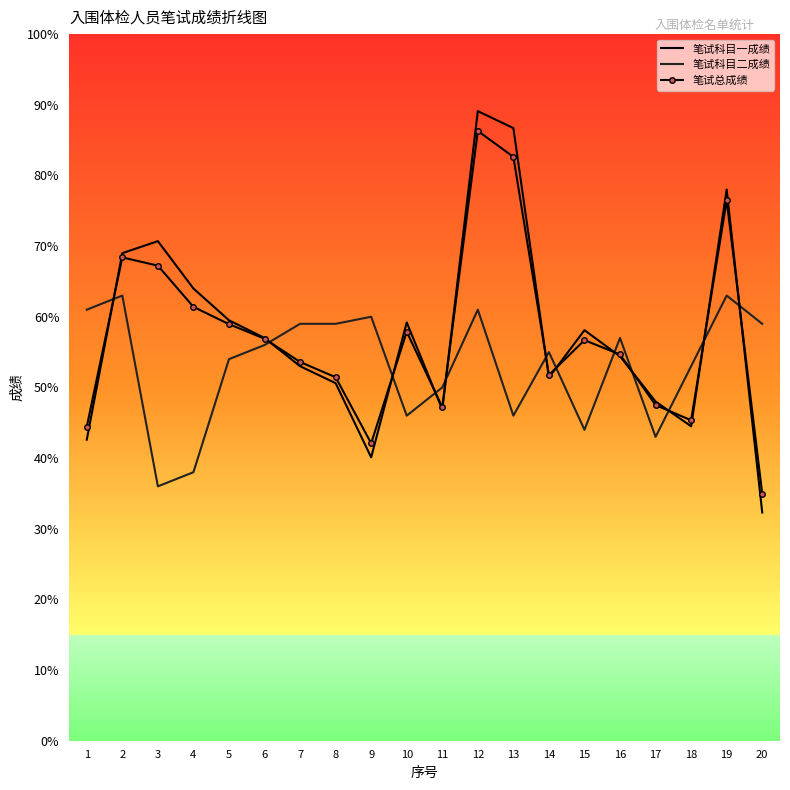

How many distinct data groups are displayed?

3